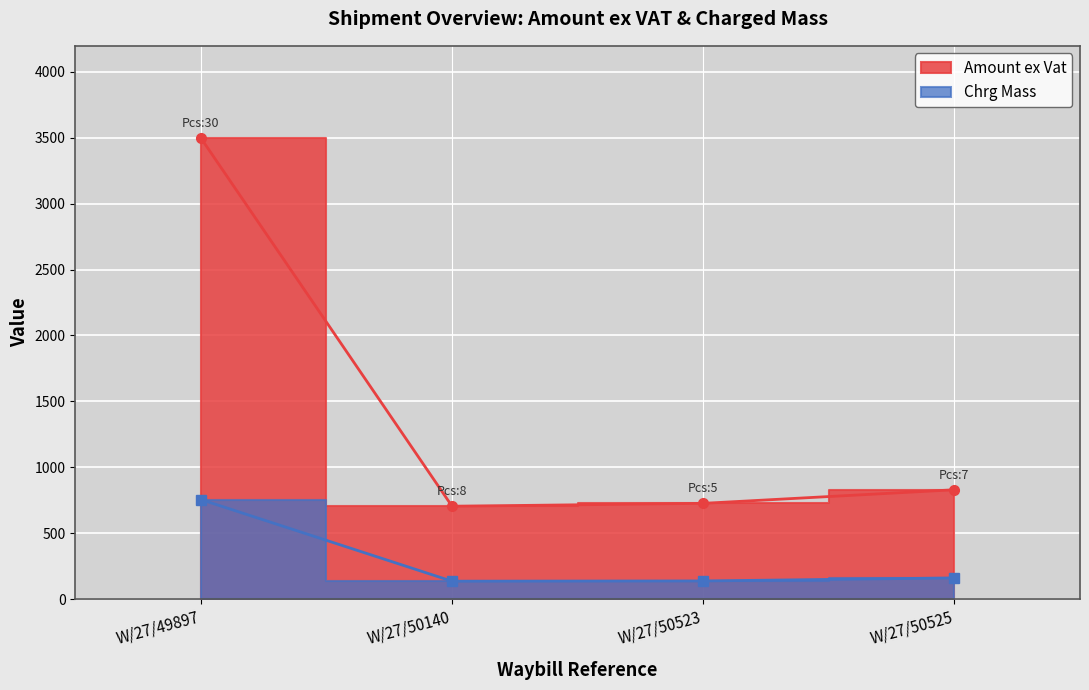

How many distinct data groups are displayed?

2